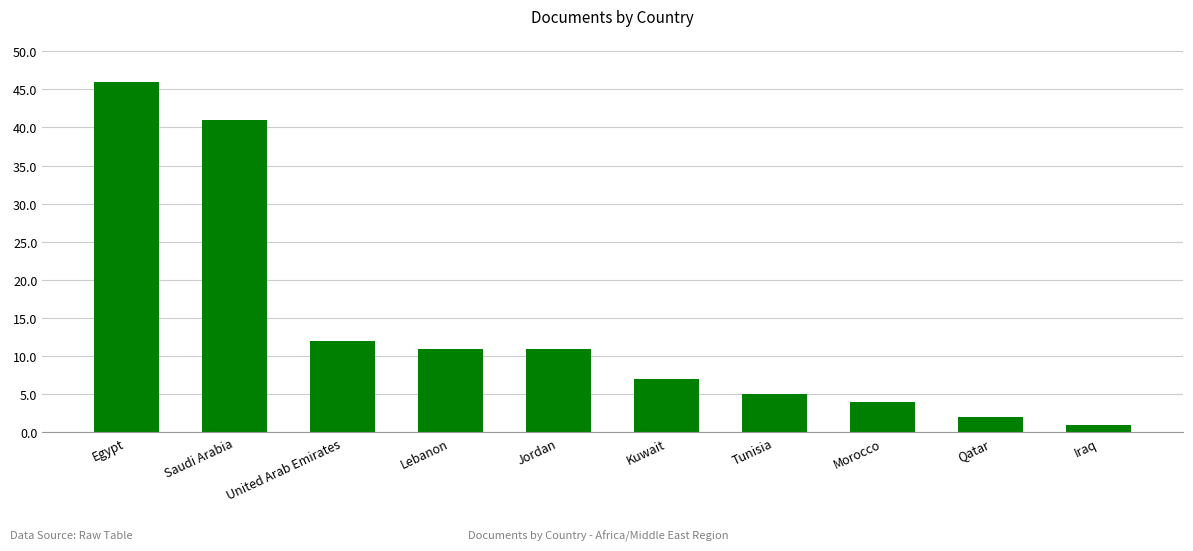

What is the change in value from Saudi Arabia to Jordan?

-30